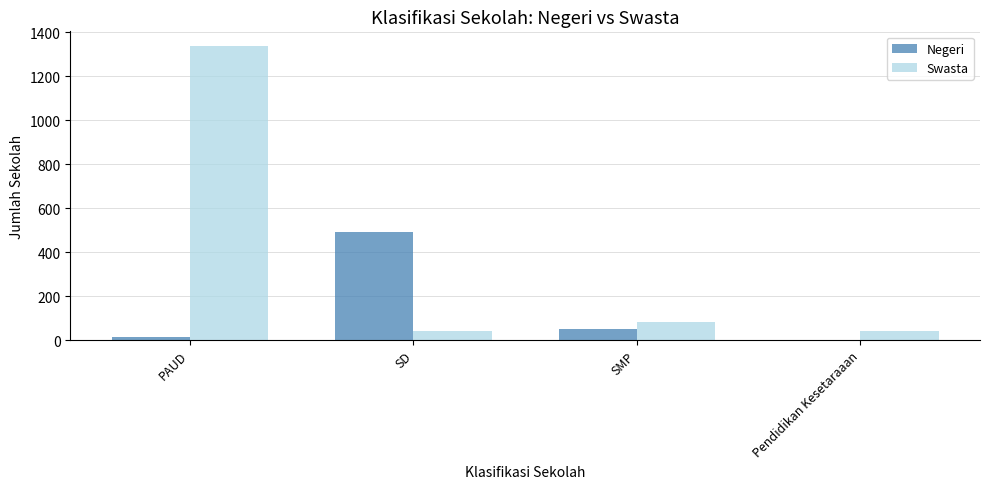

Which label corresponds to the largest value in the chart?

PAUD